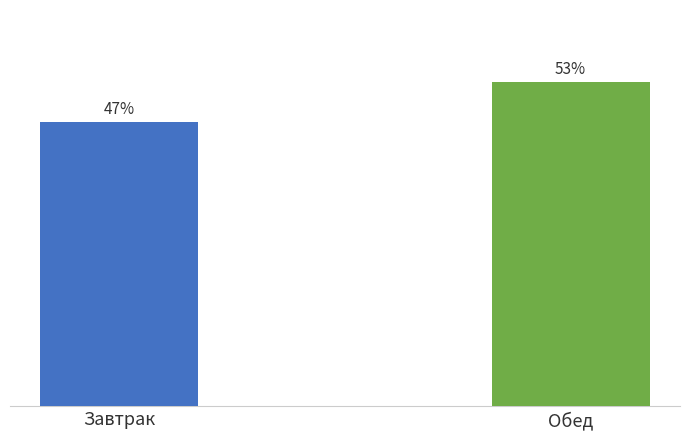

What is the change in value from Завтрак to Обед?

+74.9